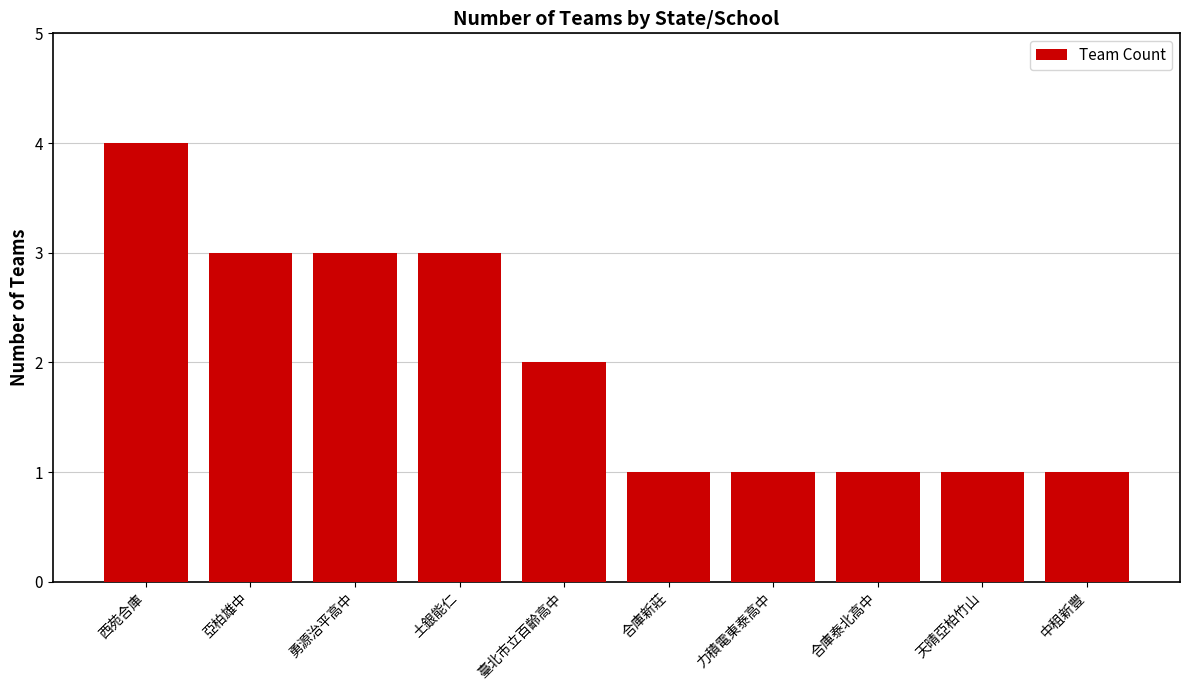

What is the value of the 7th bar from the left?

1